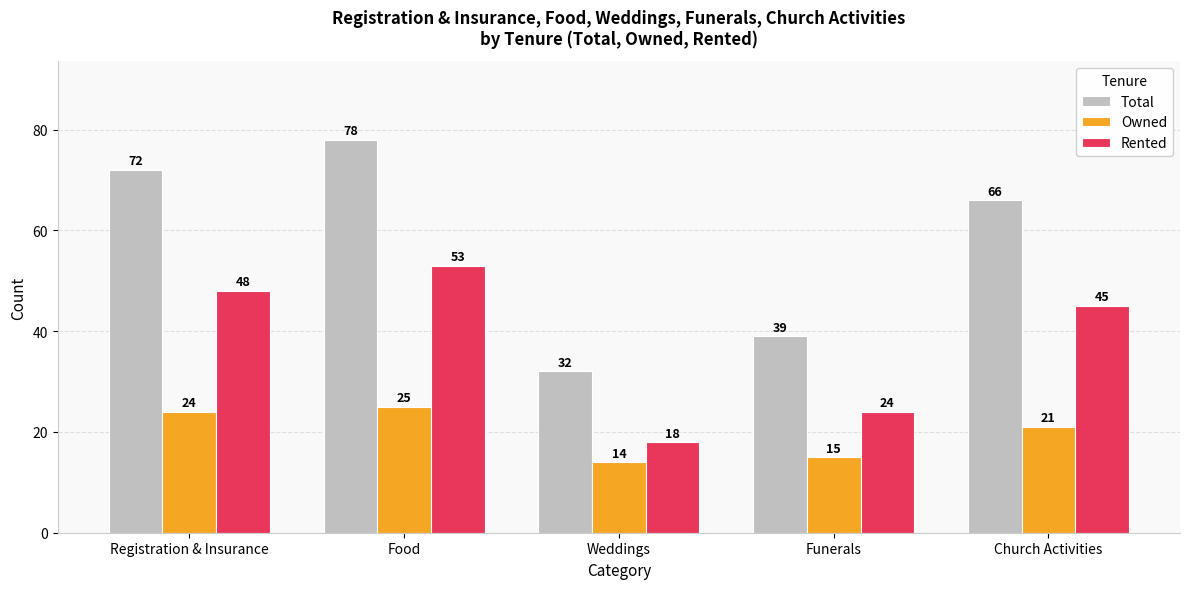

List the series in order of their overall mean, lowest first.

Owned, Rented, Total